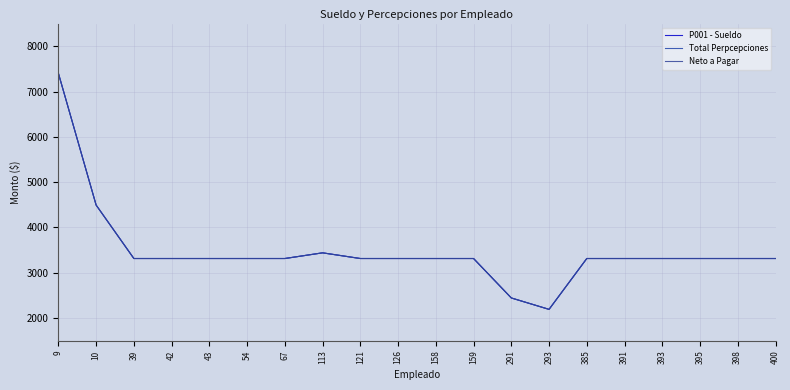

Is the value of P001 - Sueldo at 400 greater than the value of Neto a Pagar at 54?

No